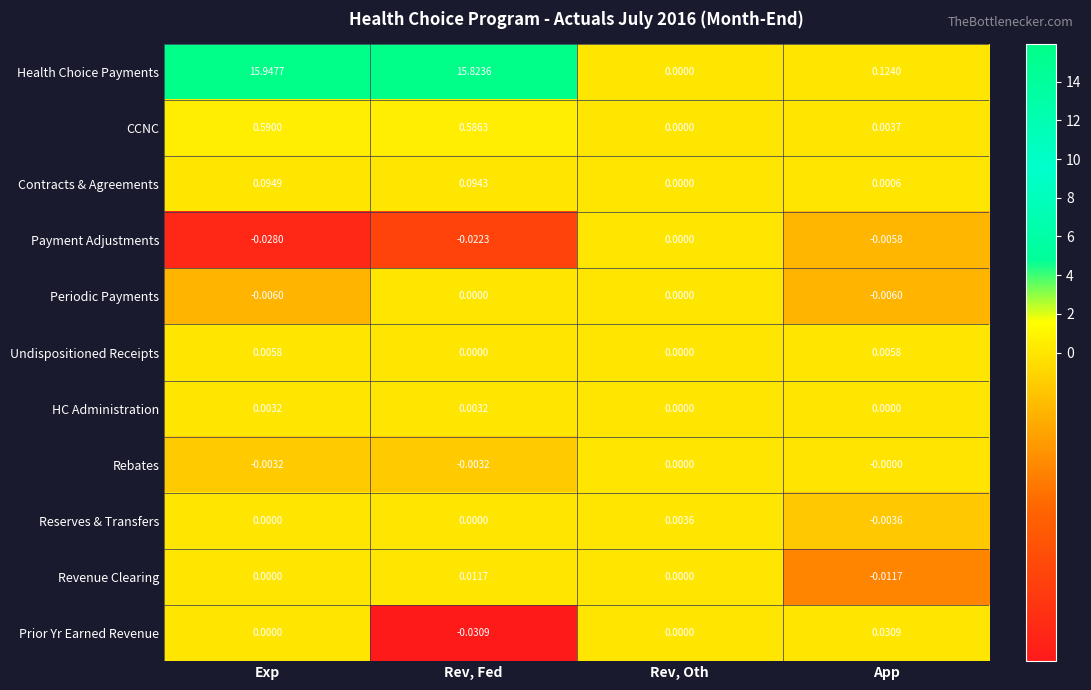

Which series has the widest spread of values?

Health Choice Payments